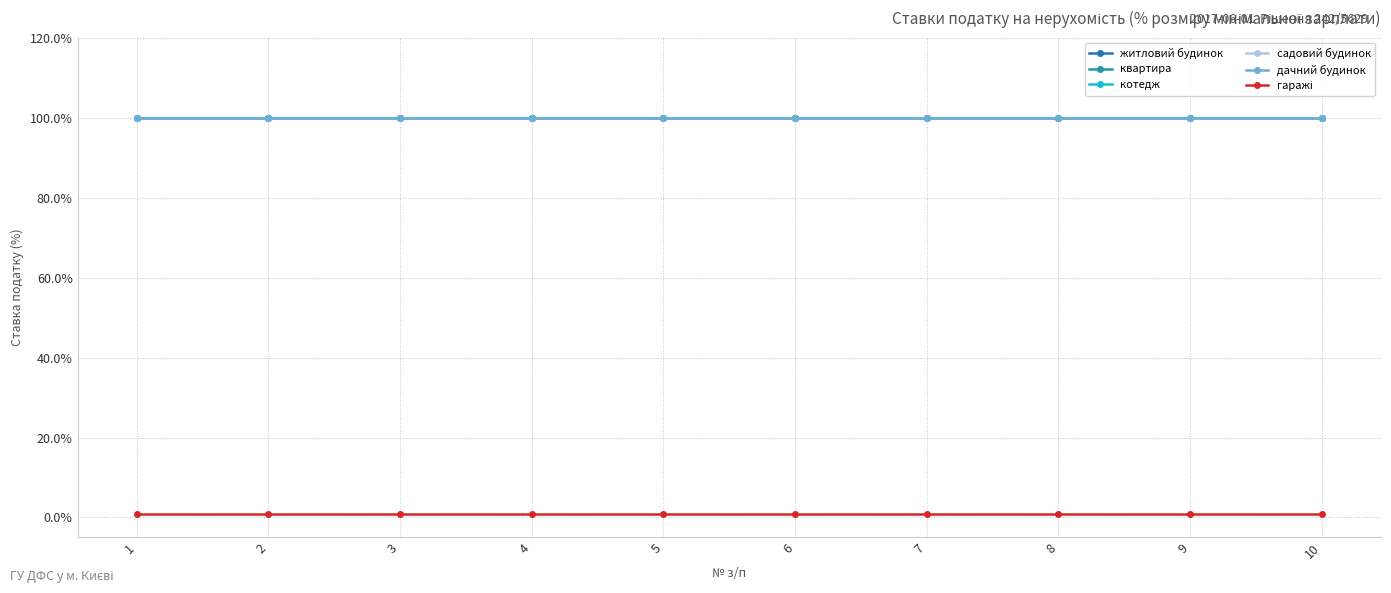

Is it true that гаражі equals 0.0 at 8?

False